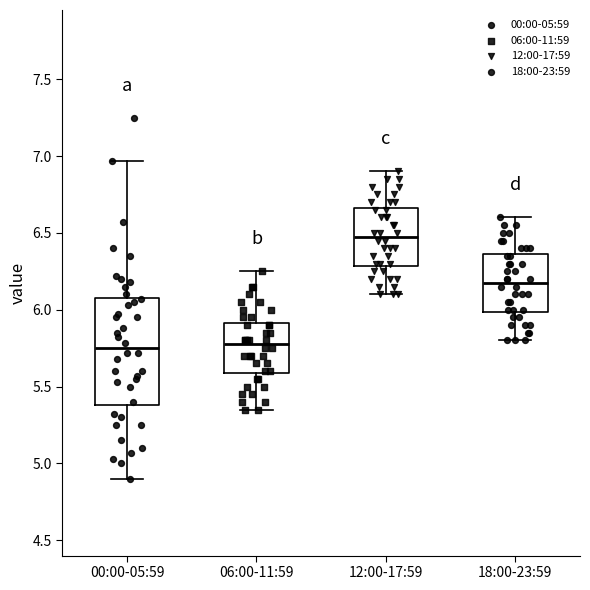

Which box's median line is the highest?

12:00-17:59